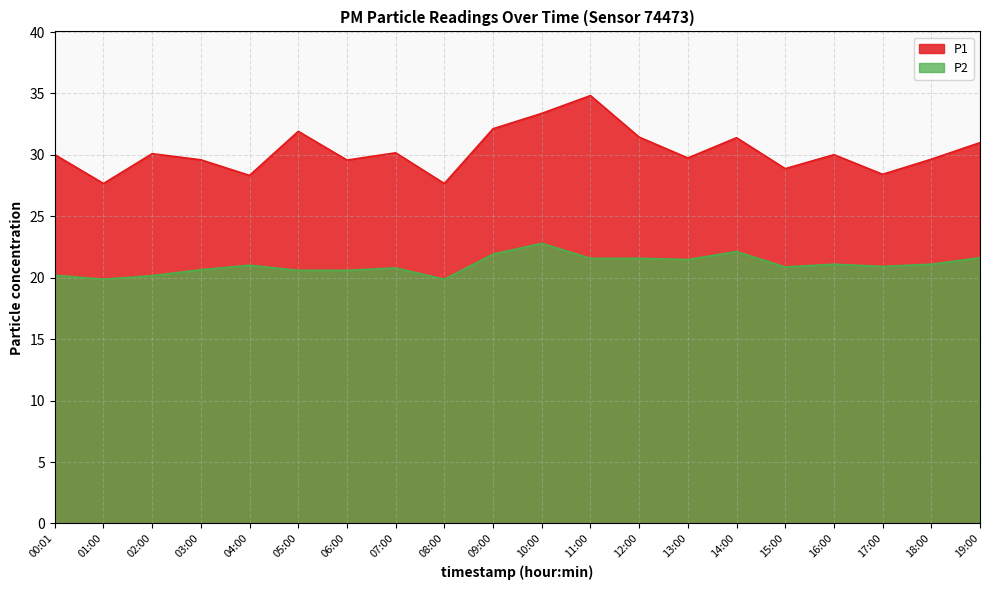

What is the approximate value of P1 at 05:00?

31.9